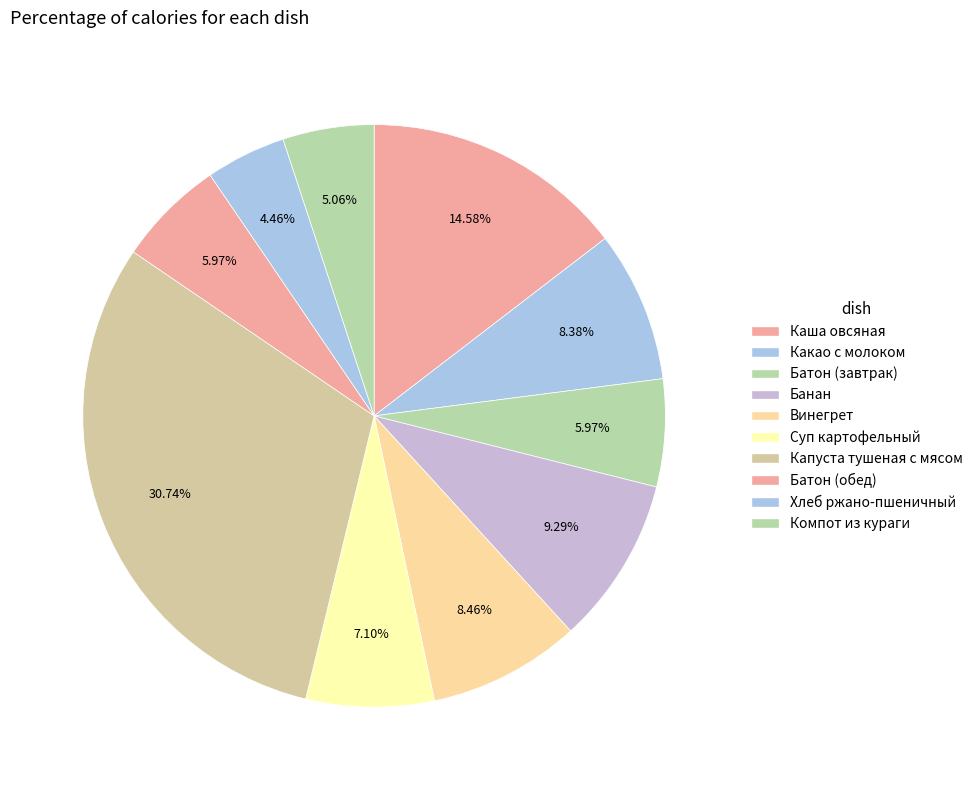

Count the number of slices in the pie.

10